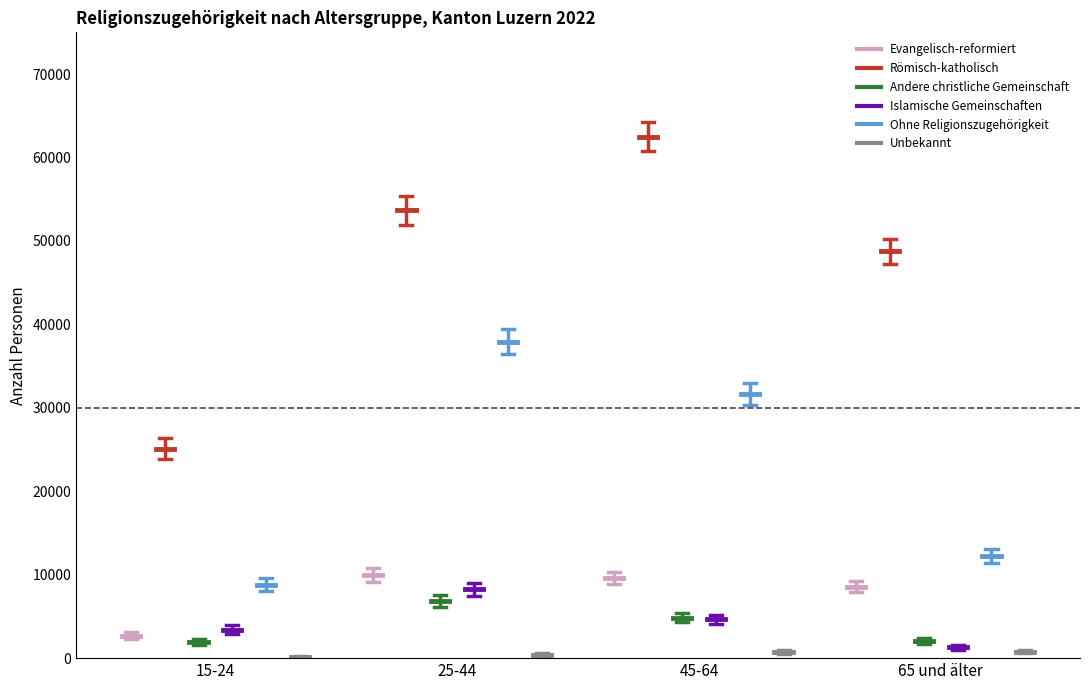

Rank the series at 45-64 from highest to lowest value.

Römisch-katholisch, Ohne Religionszugehörigkeit, Evangelisch-reformiert, Andere christliche Gemeinschaft, Islamische Gemeinschaften, Unbekannt